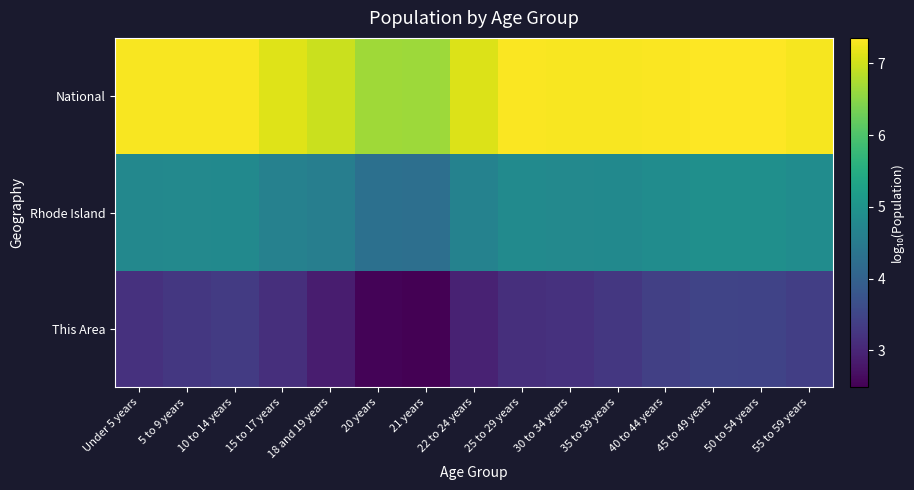

At how many categories does at least one series exceed 6?

15